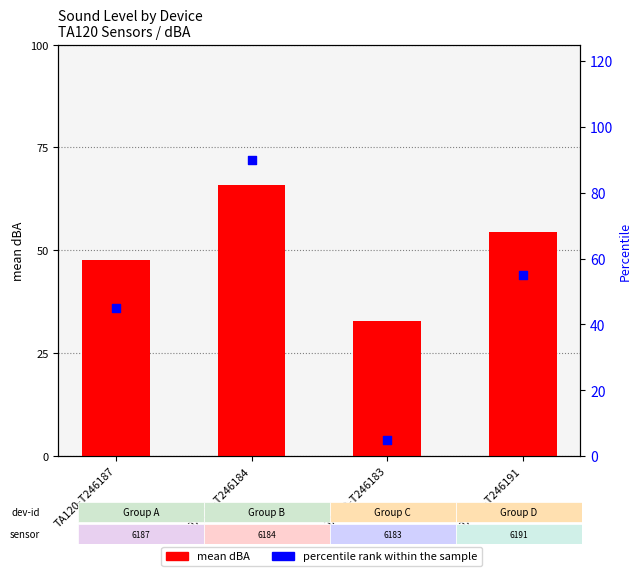

What are all the series names shown in the legend?

mean dBA, percentile rank within the sample